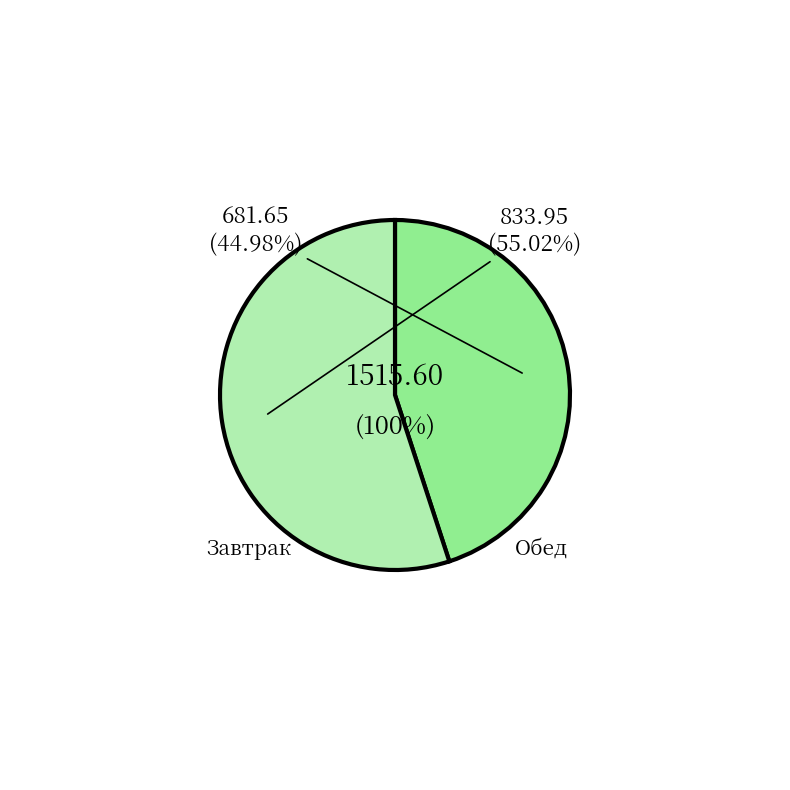

Combined, do Завтрак and Обед account for over 50%?

Yes